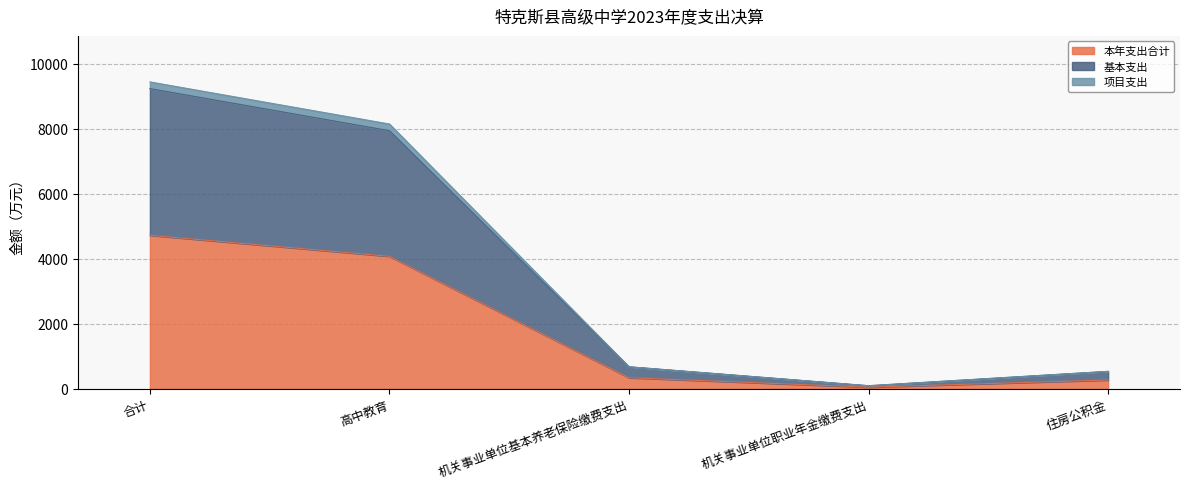

True or false: 基本支出 and 项目支出 cross at least once.

False